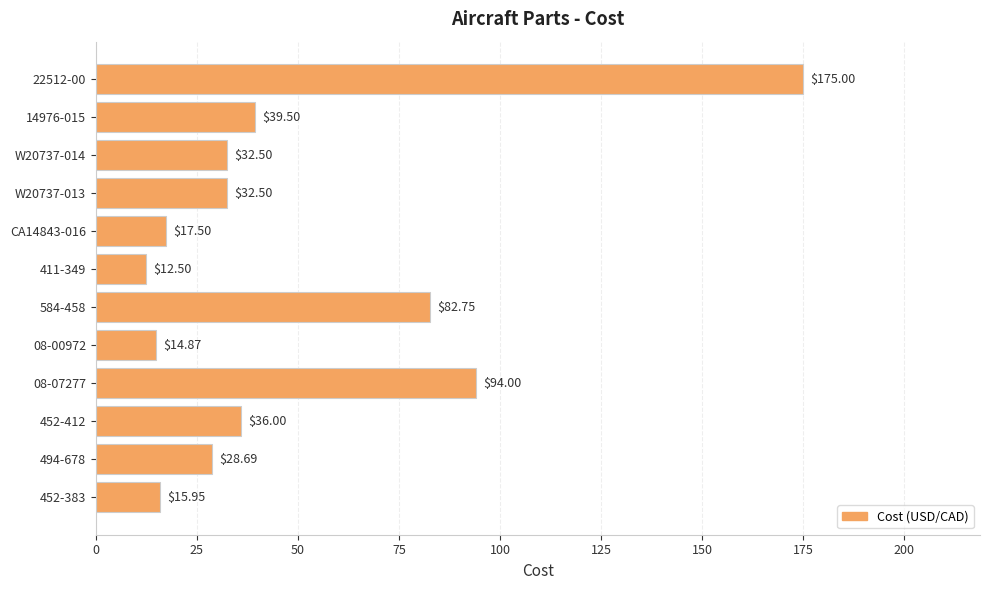

Where is the data nearest to the value 93?

08-07277